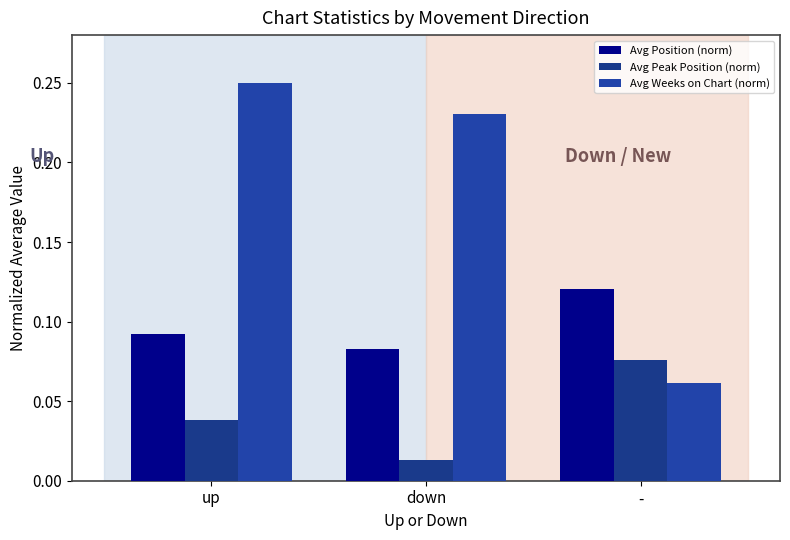

What is the label of the 1st bar from the right?

-